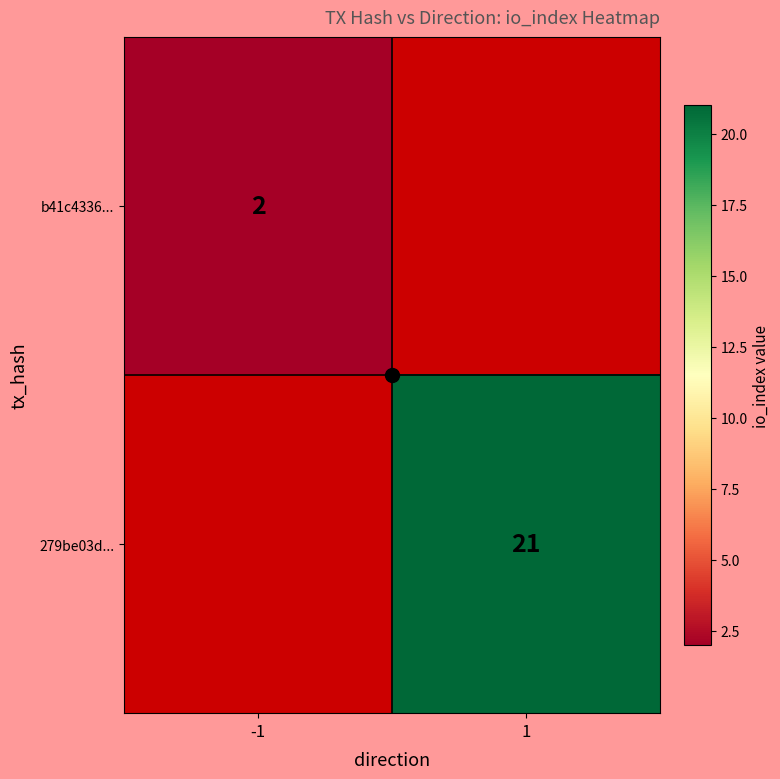

List the labels in order of 279be03d... value, largest first.

-1, 1